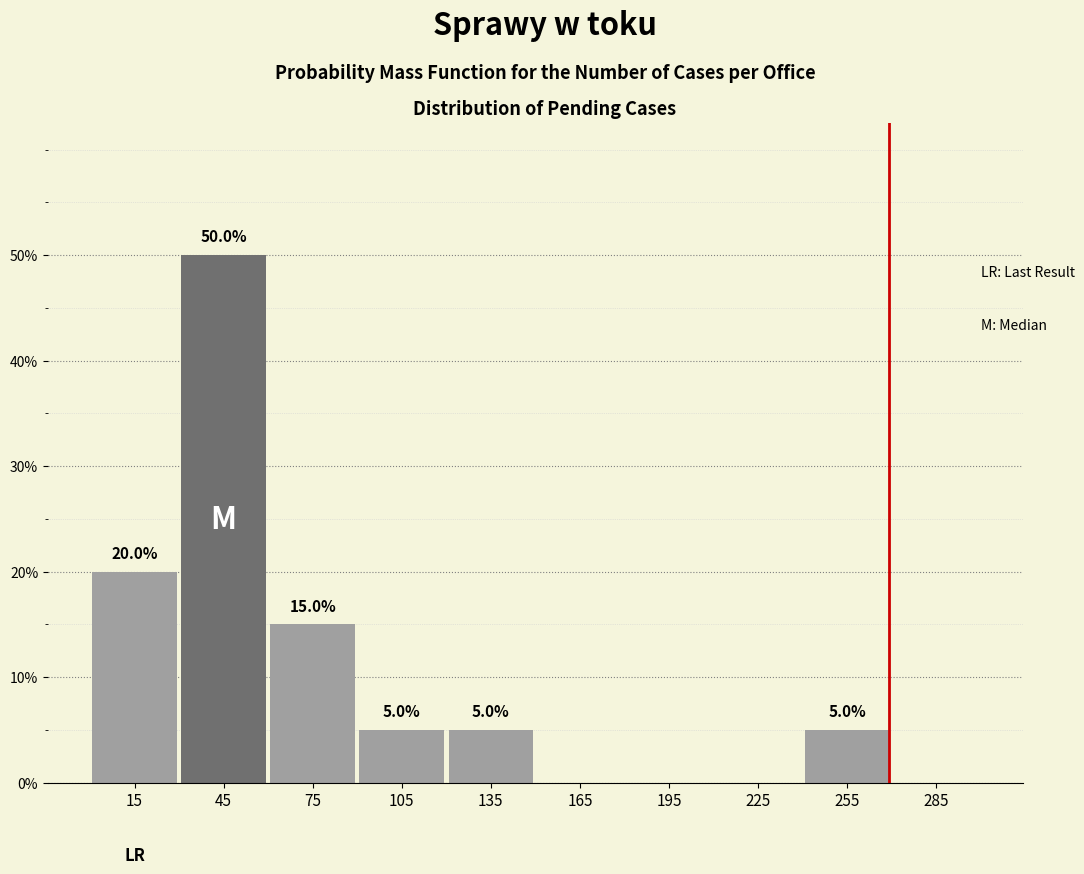

Which range on the x-axis has the tallest bar?

30 to 60